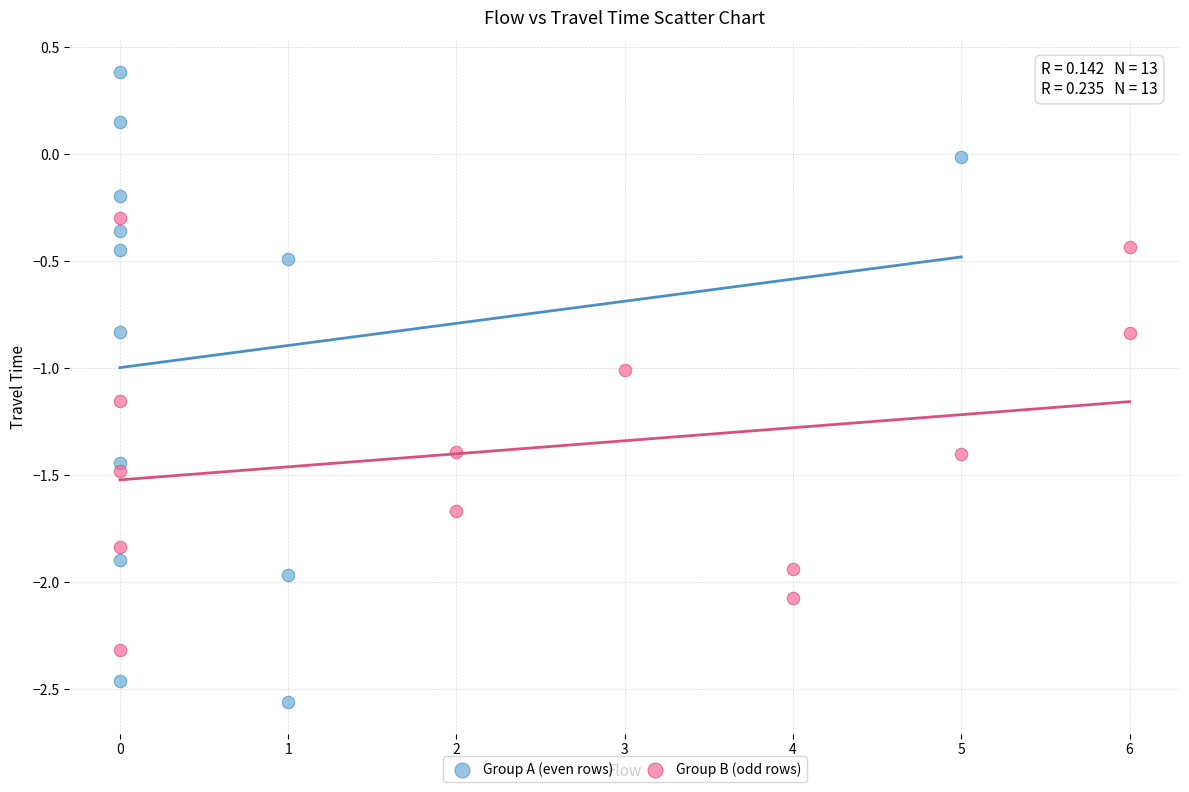

Which series contains the highest Y value?

Group A (even rows)